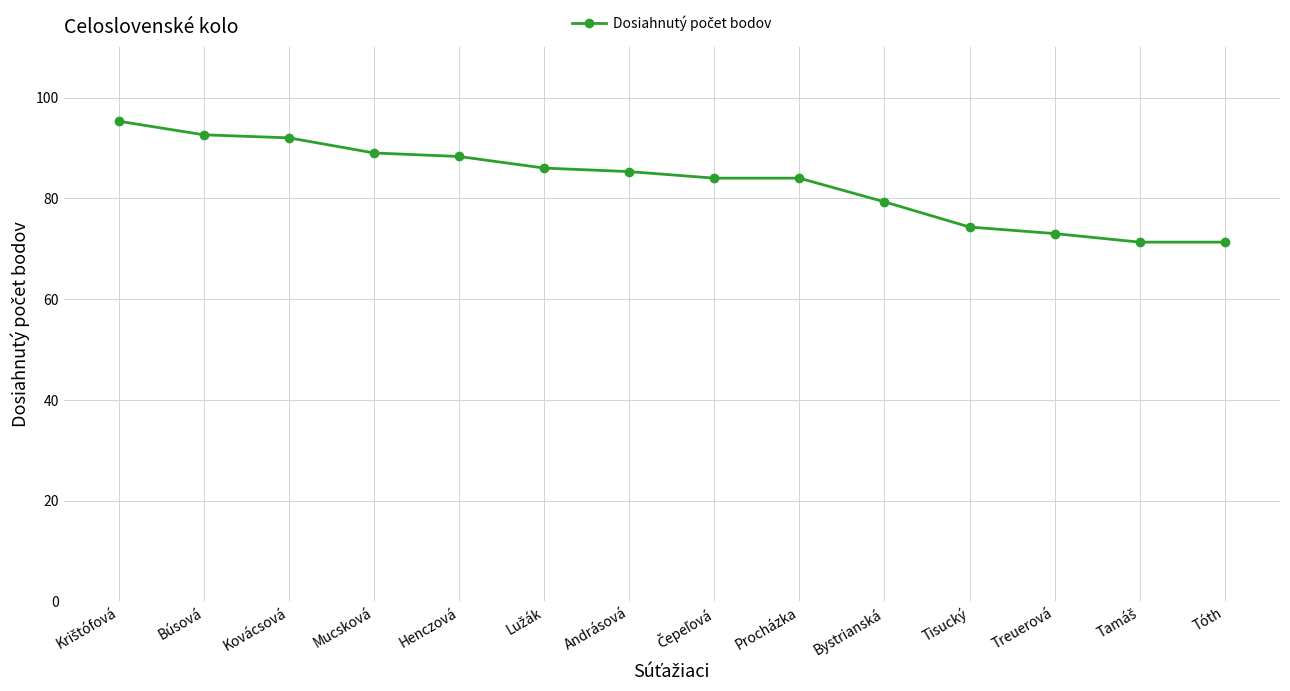

What is the smallest value displayed?

71.3